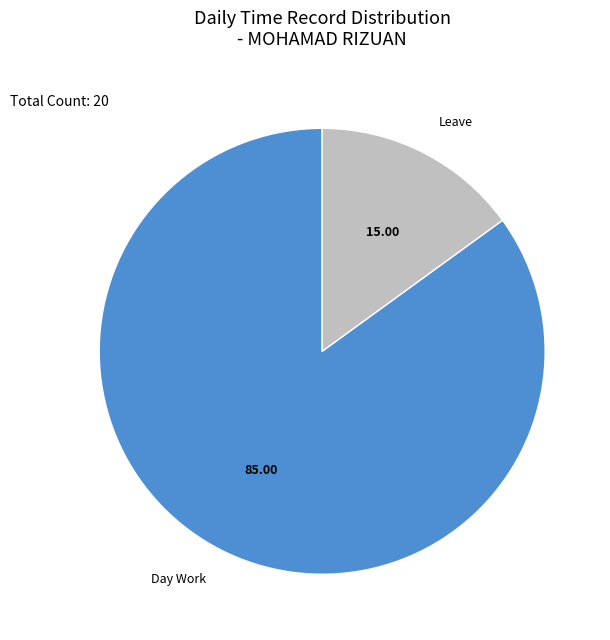

Count the number of slices in the pie.

2